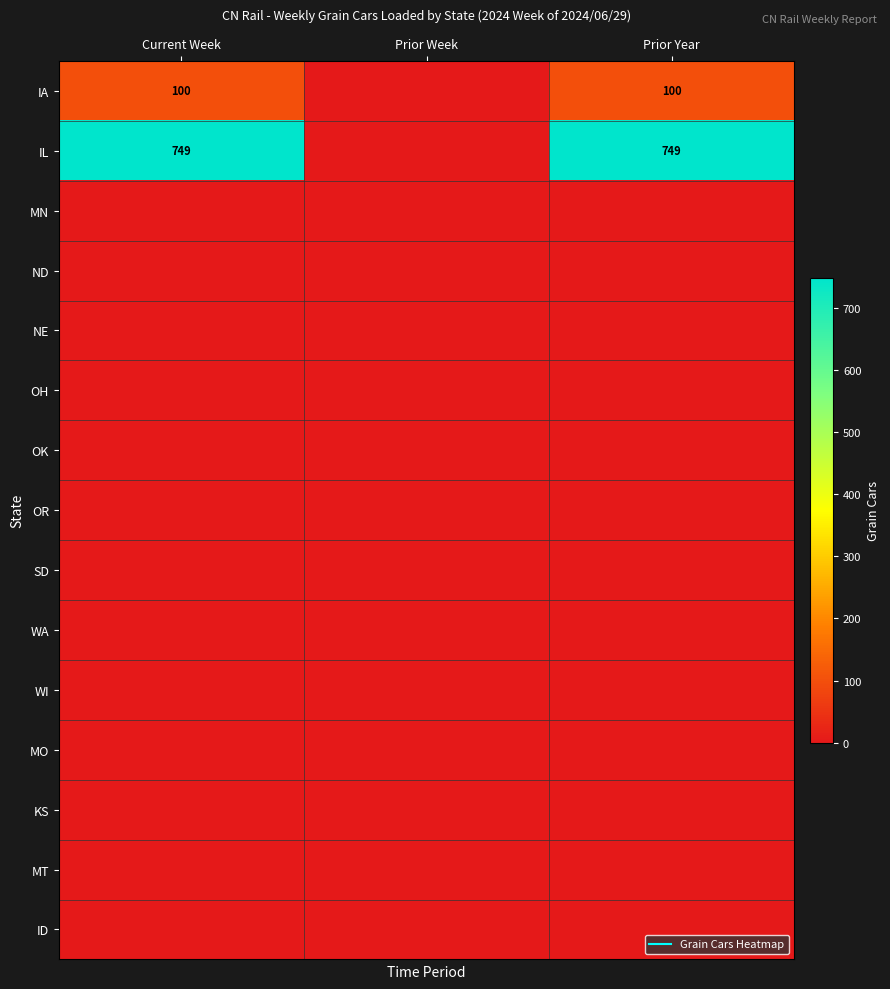

The OR series shows 0 at Prior Year. True or false?

True